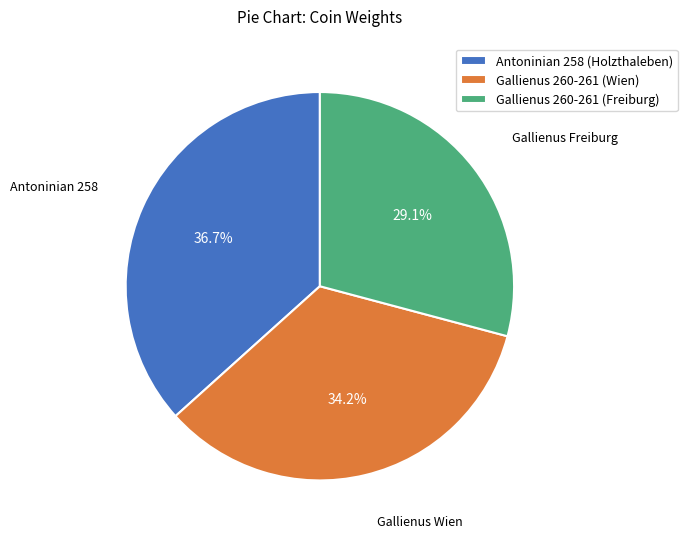

To the nearest percent, what is the average slice percentage?

33%